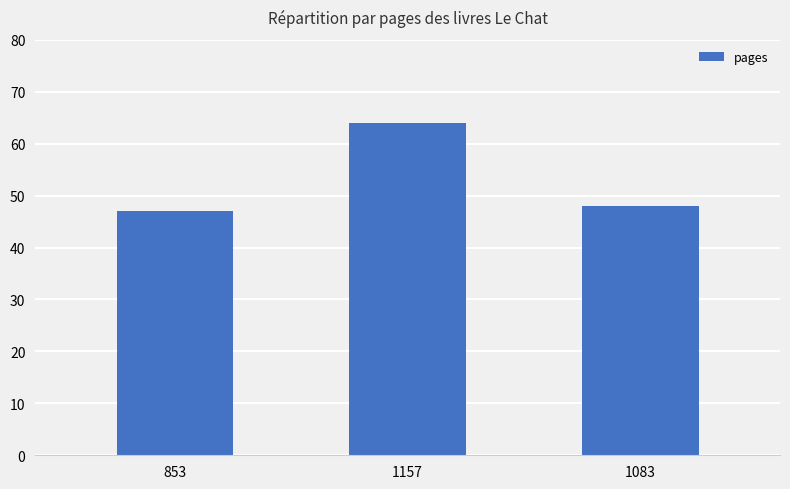

Does the chart contain stacked bars?

No